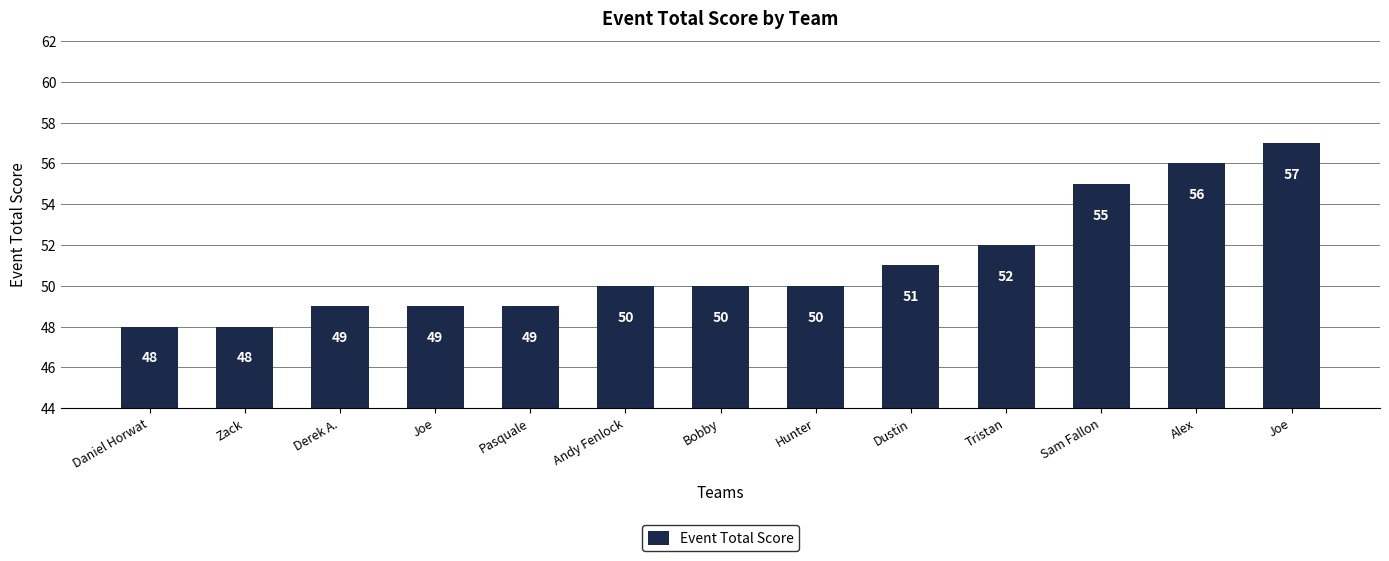

Count the number of data series in this chart.

1